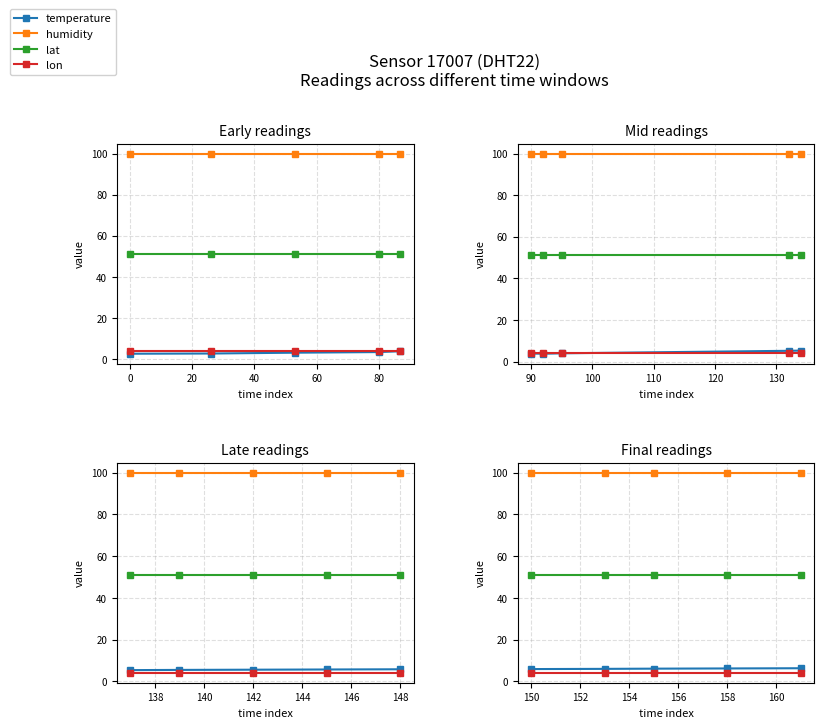

True or false: lat has more than 2 interior local peaks.

False